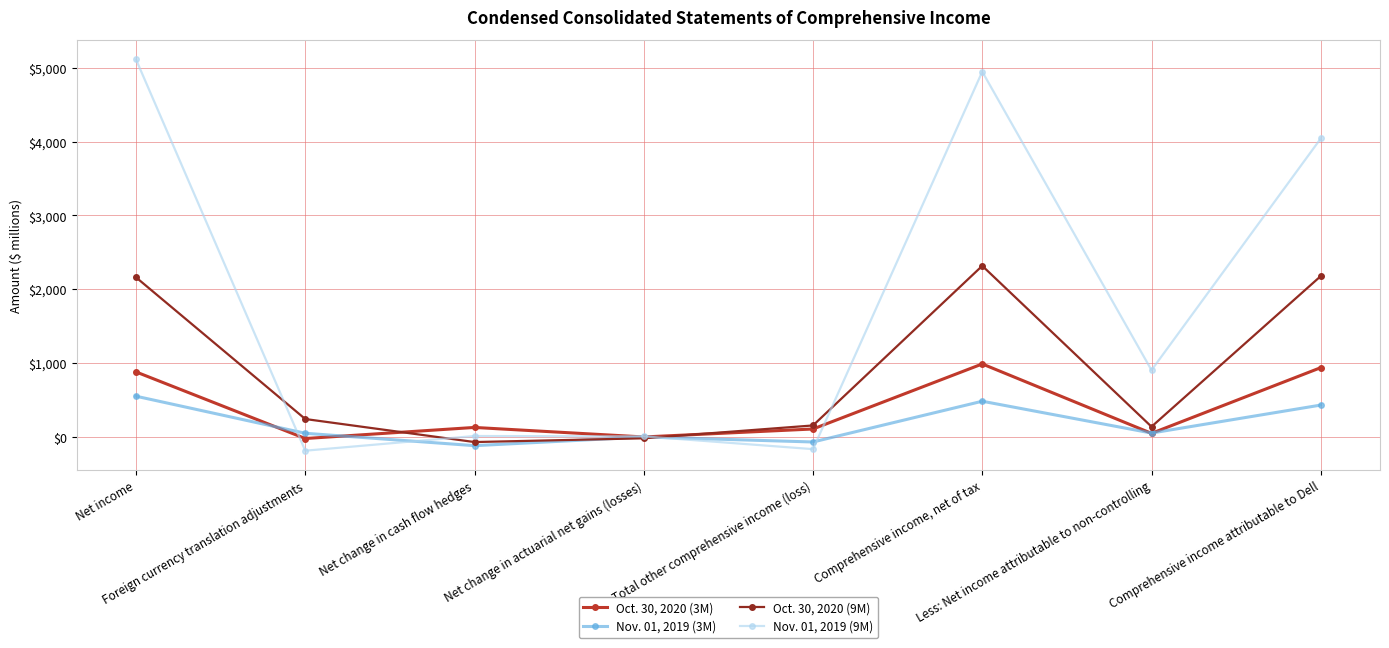

Which series has the widest spread of values?

Nov. 01, 2019 (9M)